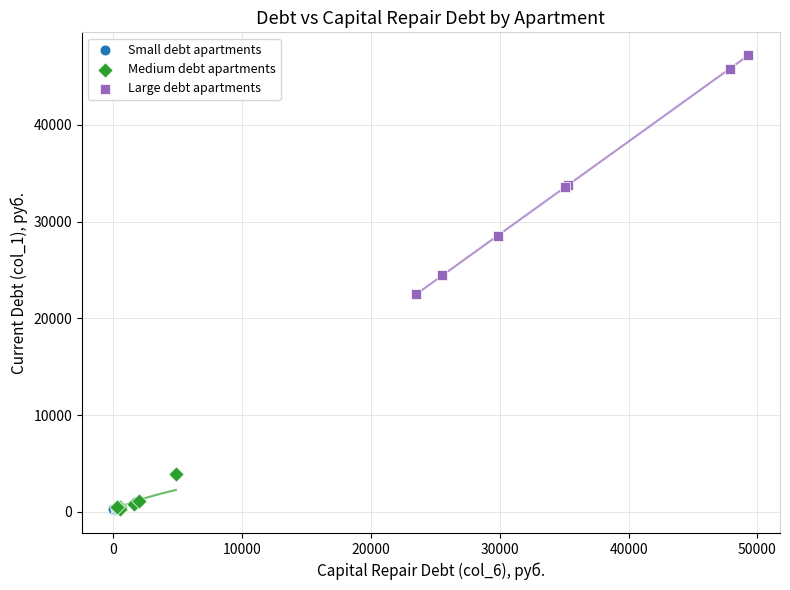

Which series has the largest Y range (max minus min)?

Large debt apartments